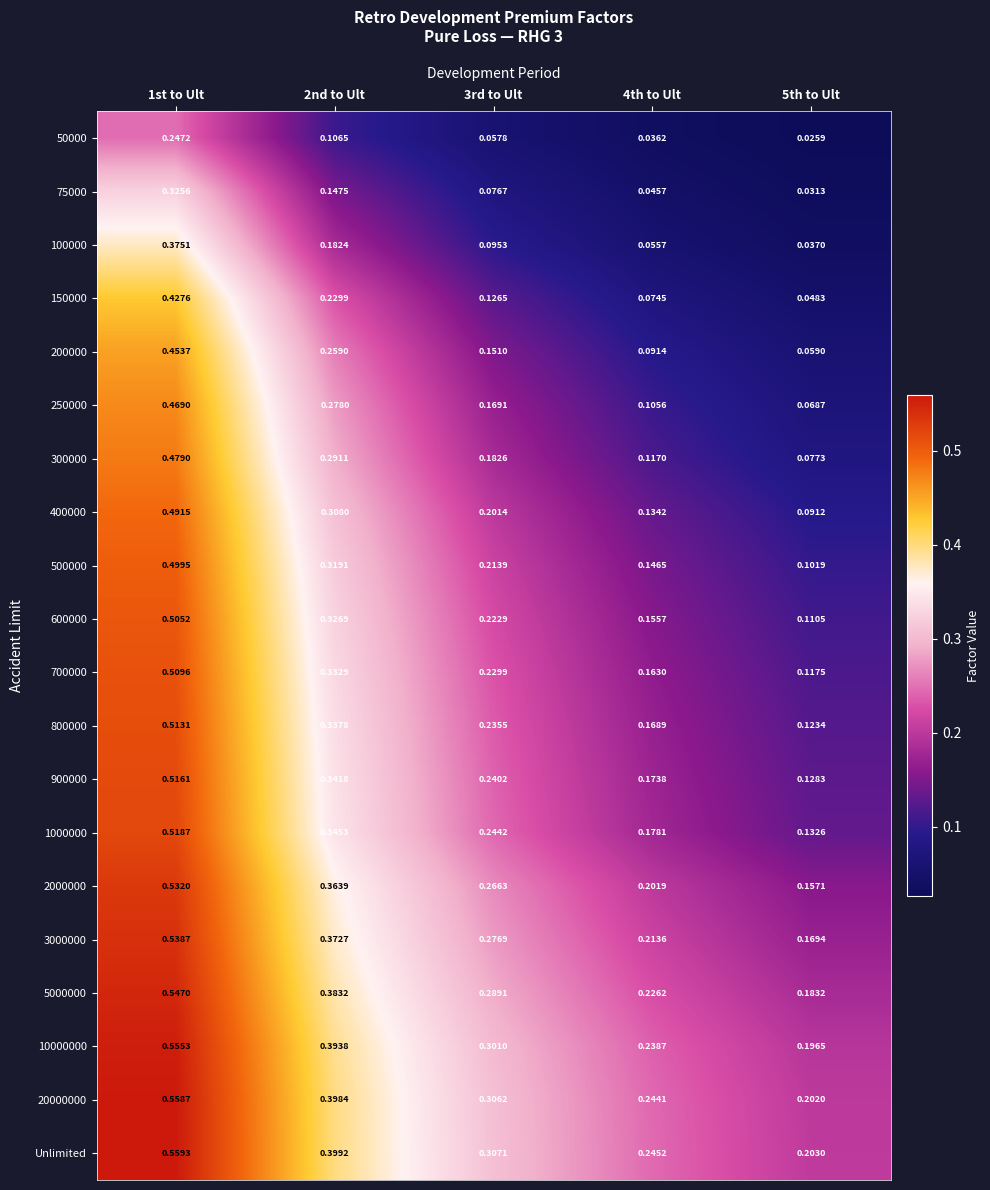

At 4th to Ult, list the series in order from smallest to largest.

50000, 75000, 100000, 150000, 200000, 250000, 300000, 400000, 500000, 600000, 700000, 800000, 900000, 1000000, 2000000, 3000000, 5000000, 10000000, 20000000, Unlimited